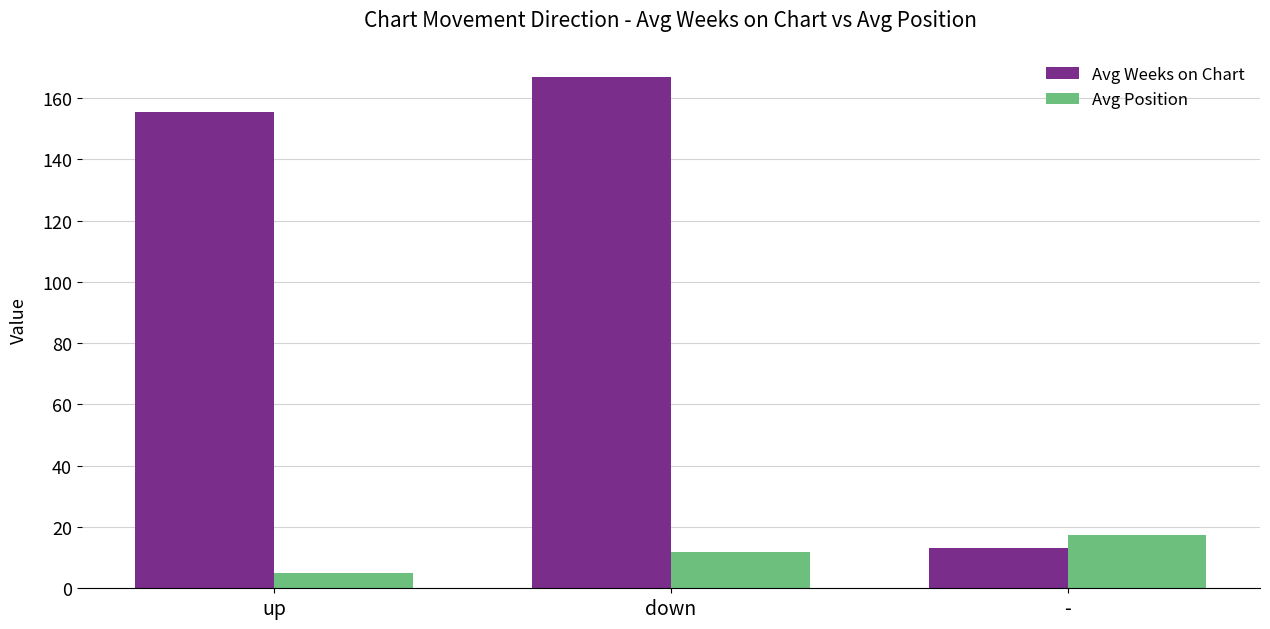

List the series in order of their overall mean, highest first.

Avg Weeks on Chart, Avg Position